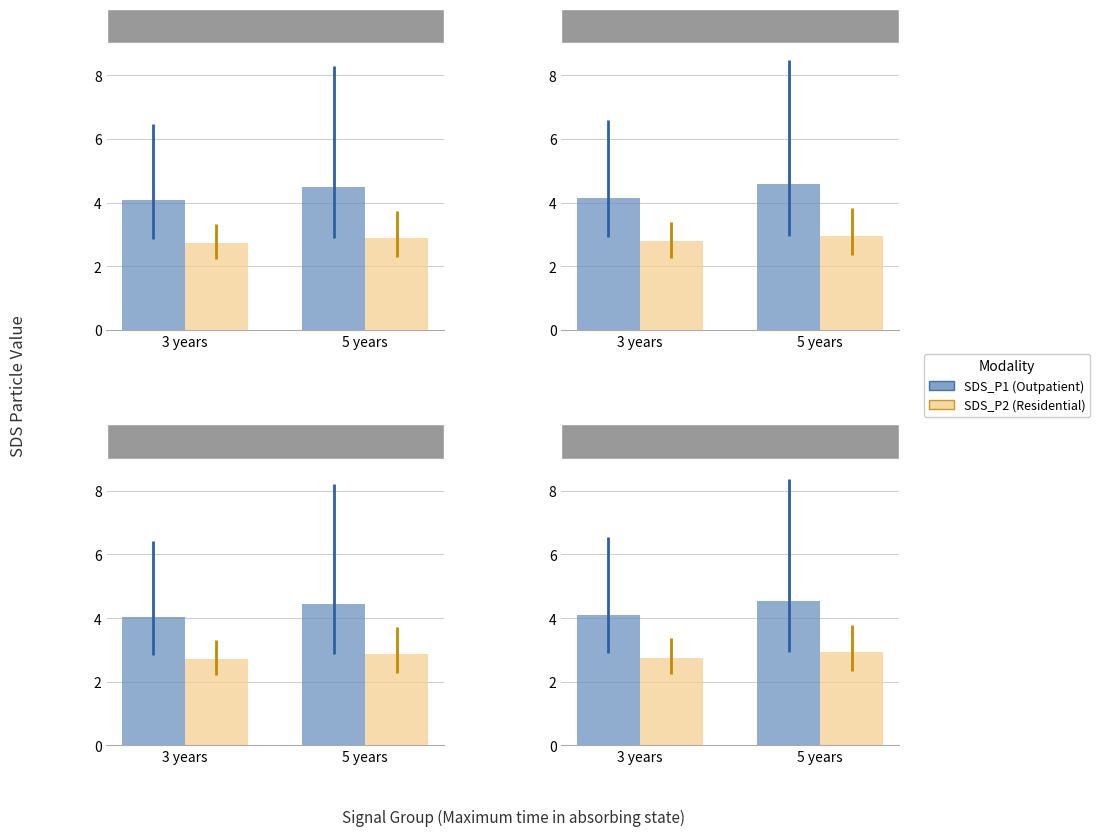

What is the value of the Outpatient bar at the 1st from the left?

4.1